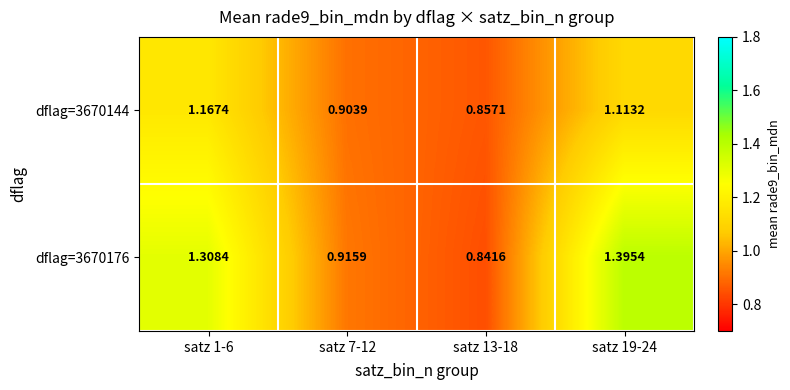

How many categories are shown in the chart?

4